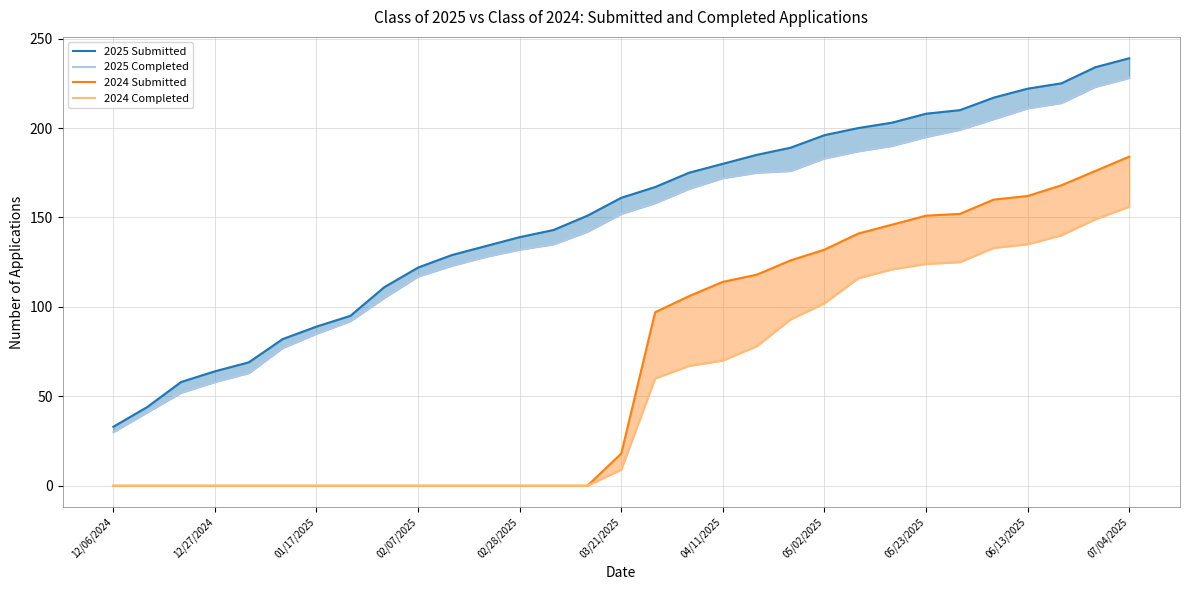

How many lines are shown in the chart?

4